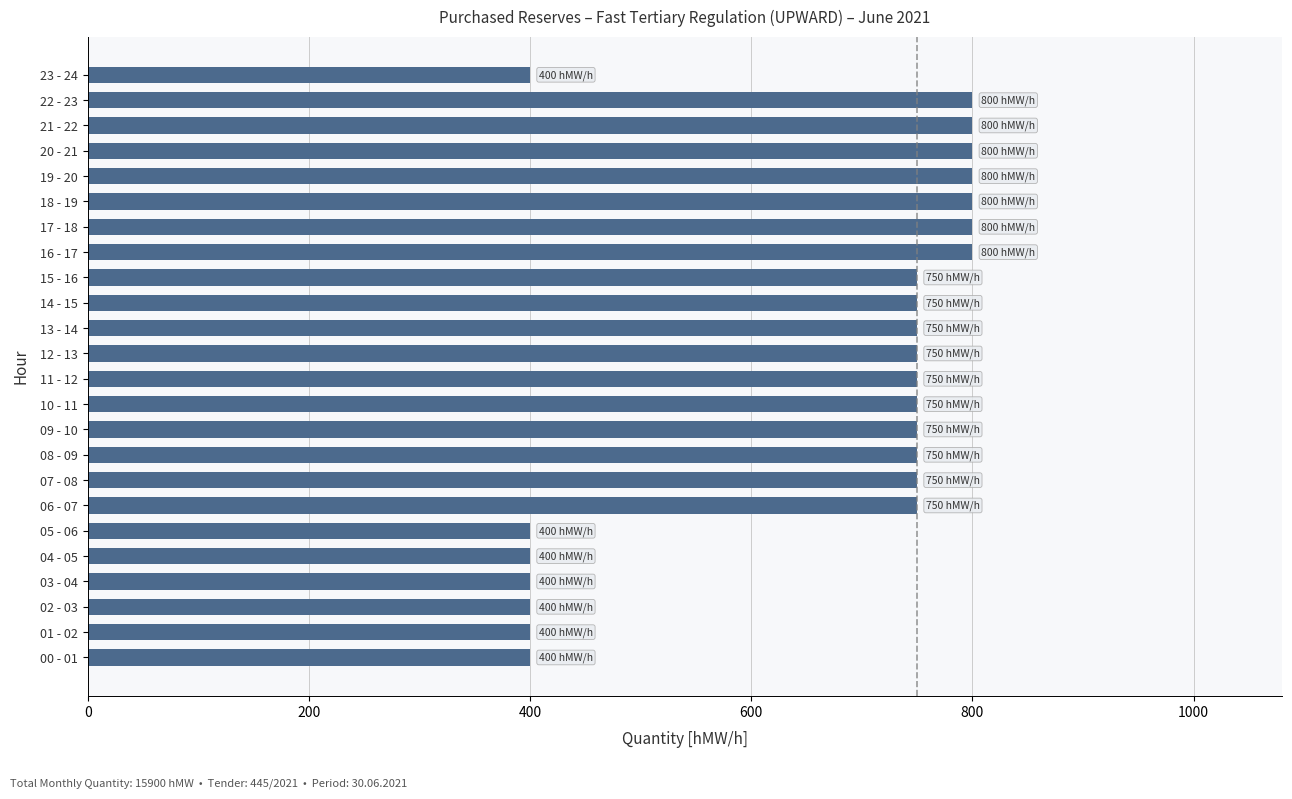

Count the number of categories in the chart.

24